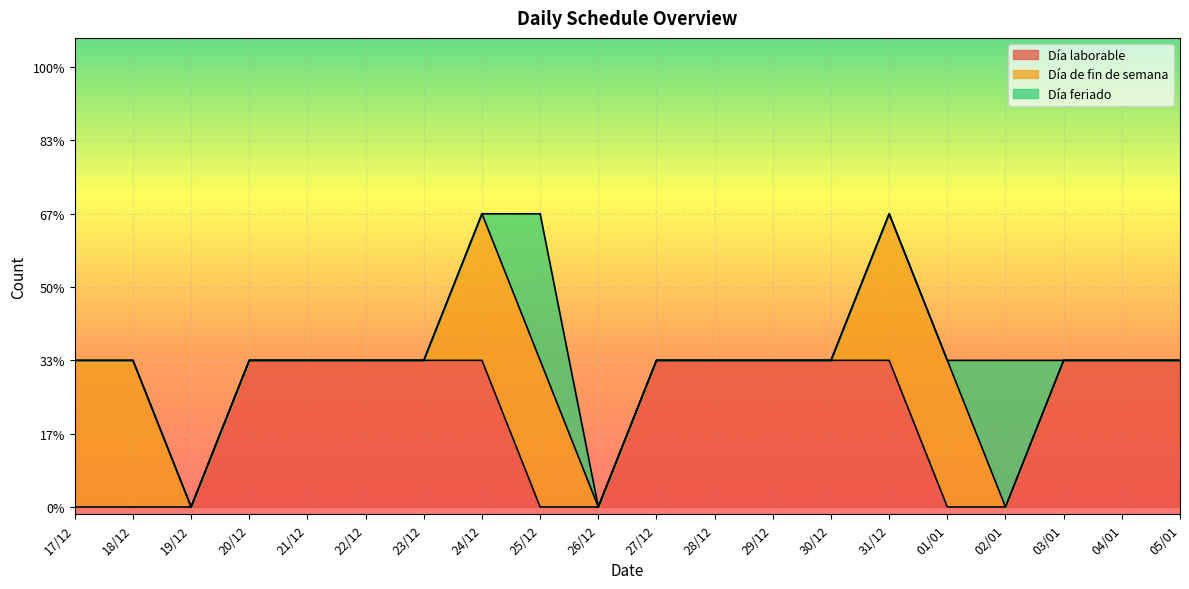

True or false: Día de fin de semana and Día feriado cross at least once.

True